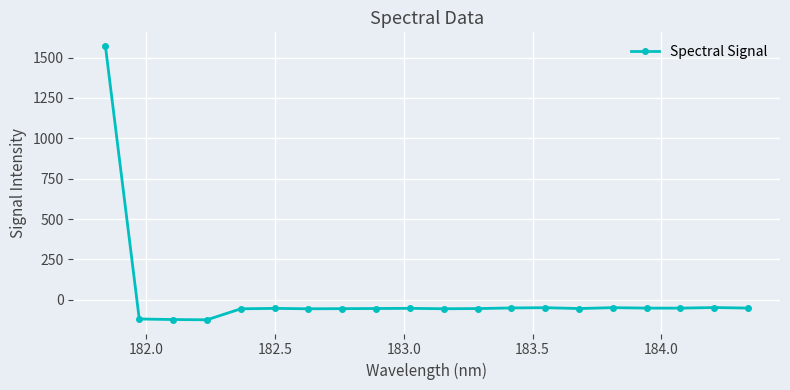

What is the value of the 10th point from the left?

-52.8